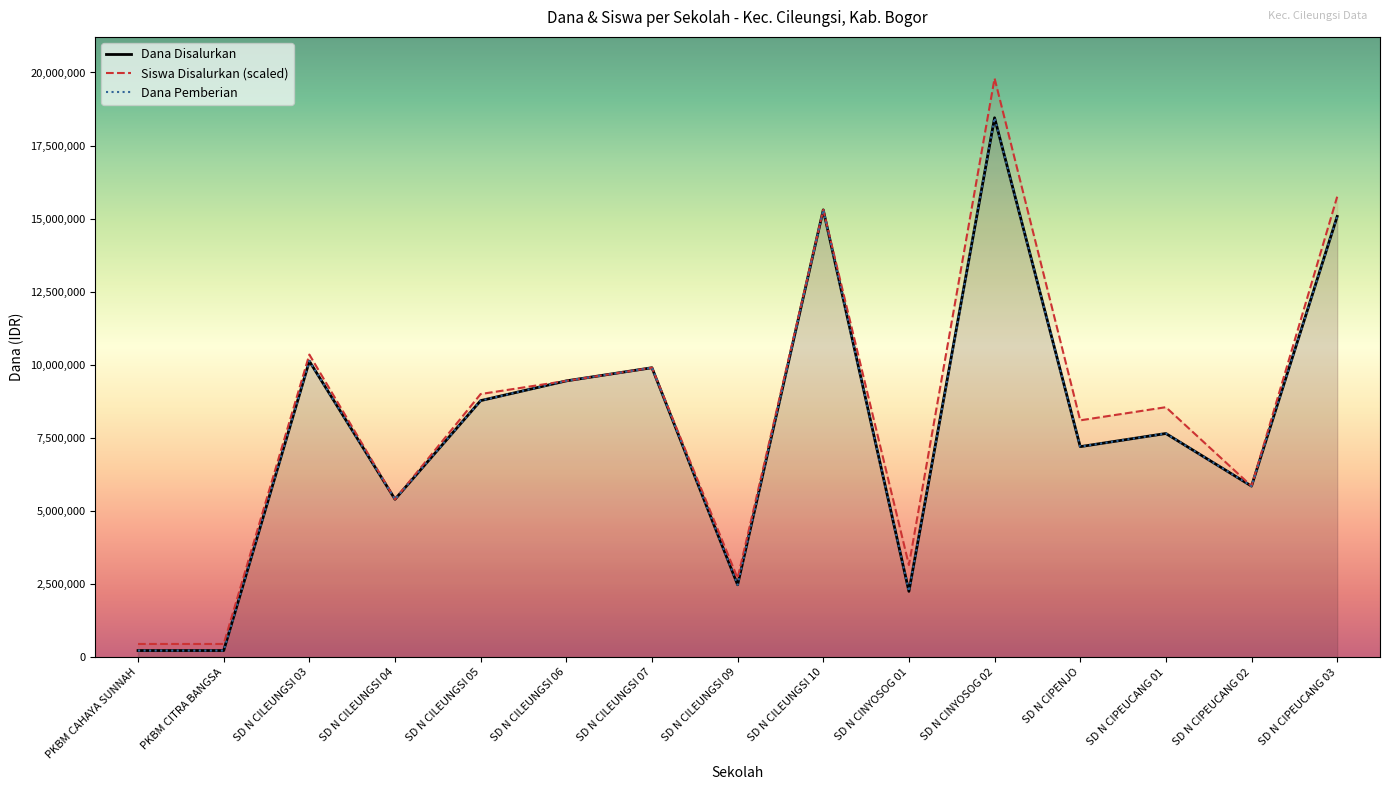

Where is the first local maximum for Siswa Disalurkan?

SD N CILEUNGSI 03